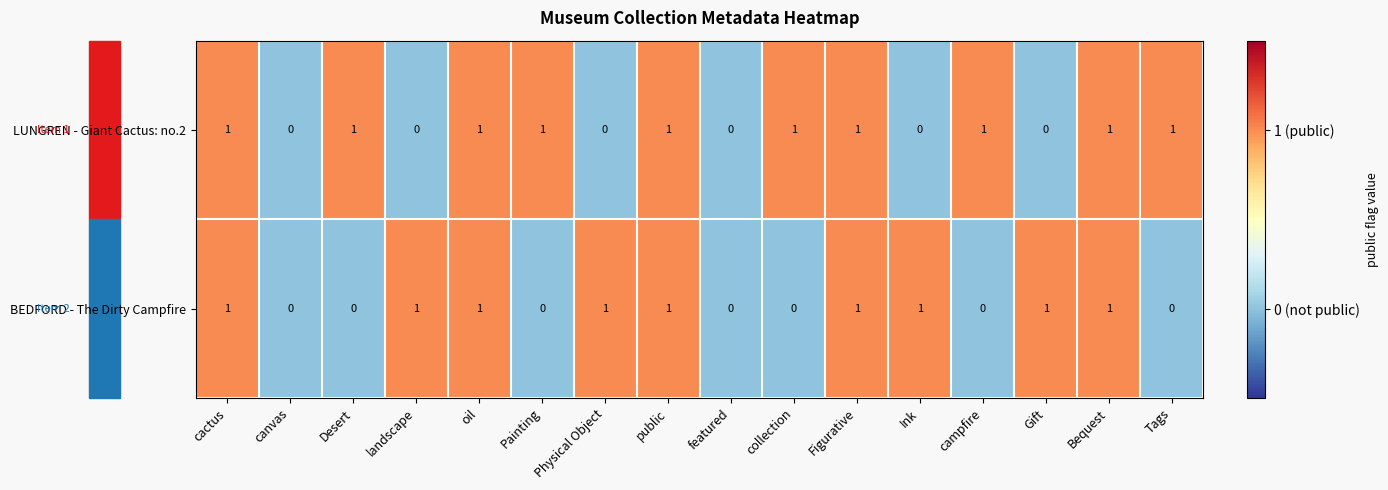

Count the LUNGREN - Giant Cactus: no.2 values in the range 0 to 1.

16